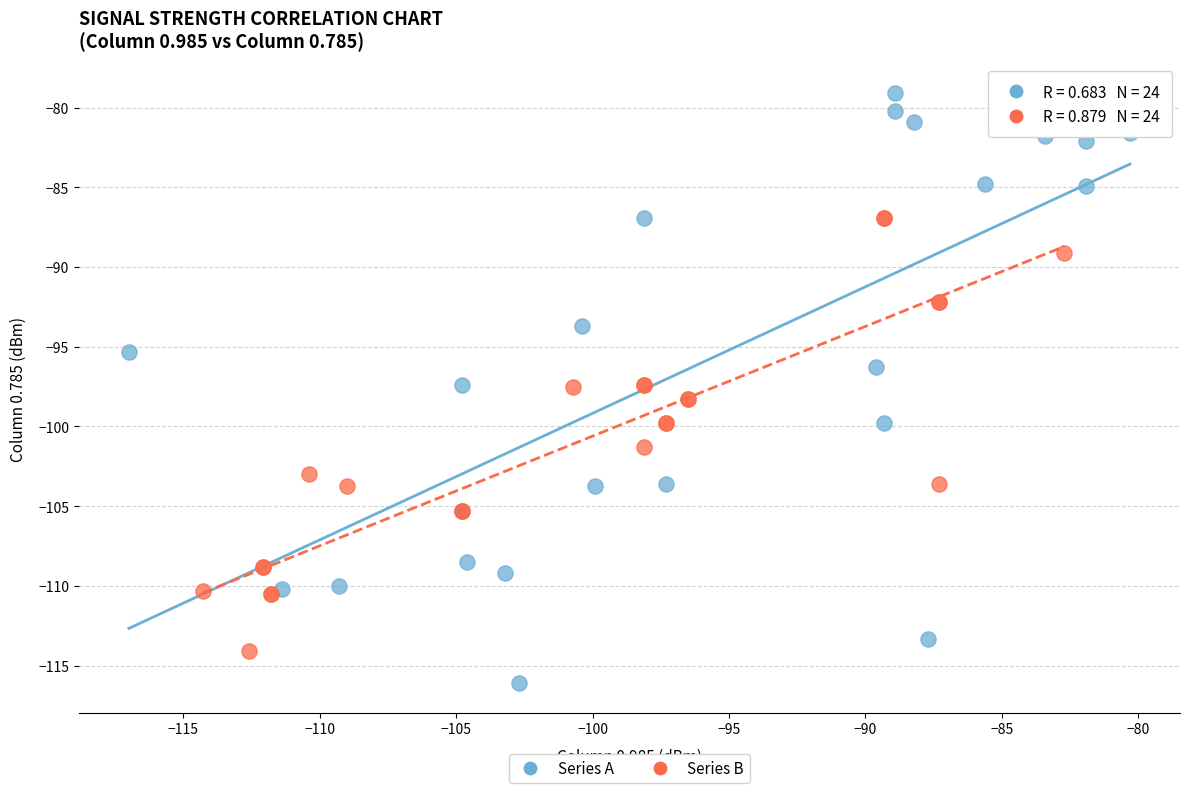

Which series contains the lowest Y value?

Series A